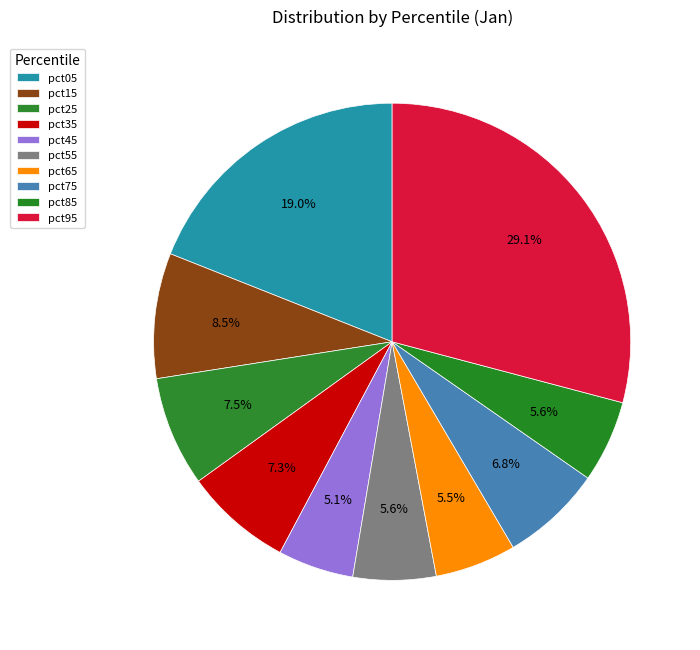

How many segments does this pie chart have?

10